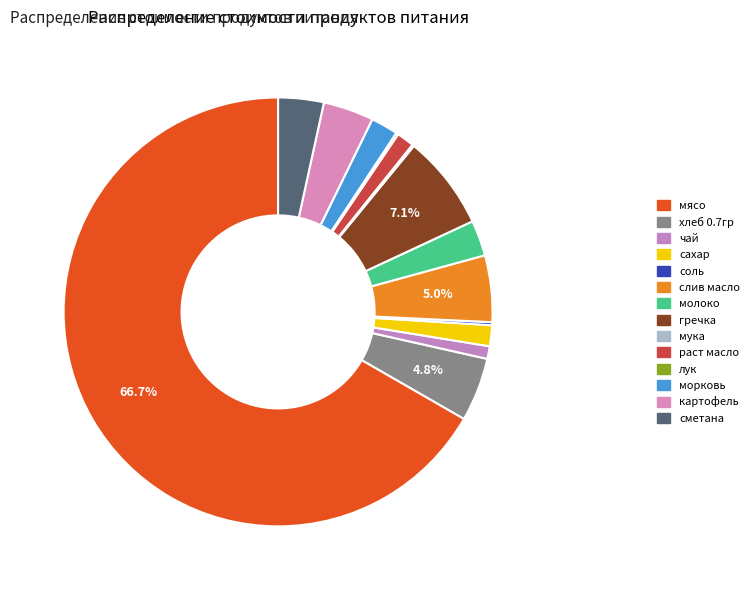

To the nearest percent, what is the average slice percentage?

7%